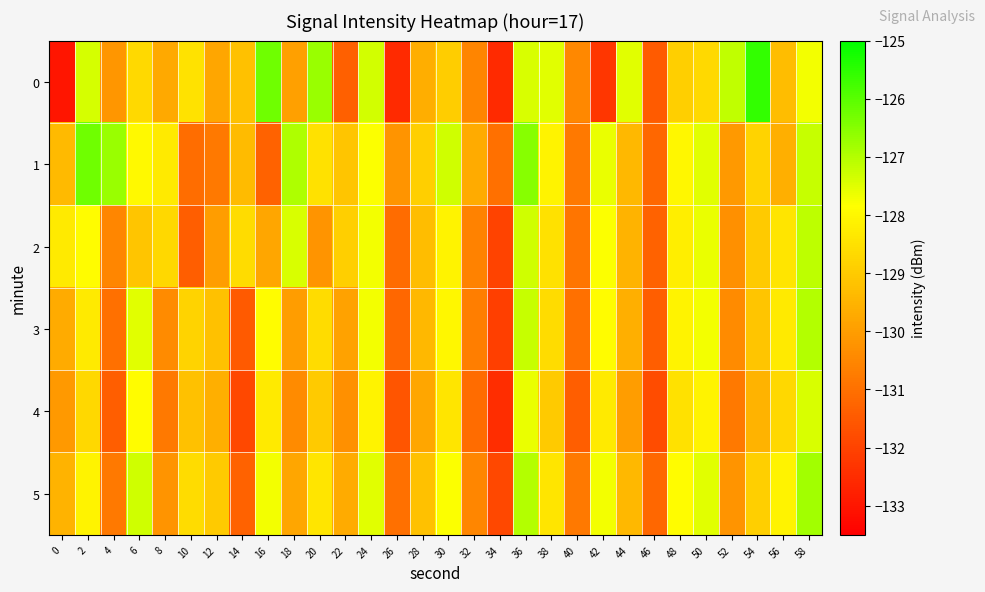

Reading left to right, transcribe all the data shown in this chart.

0: 0=-133.0	2=-127.4	4=-130.2	6=-128.7	8=-129.7	10=-128.5	12=-129.8	14=-129.2	16=-126.2	18=-129.9	20=-126.7	22=-131.4	24=-127.3	26=-132.6	28=-129.6	30=-128.9	32=-130.5	34=-132.6	36=-127.4	38=-127.5	40=-130.5	42=-132.3	44=-127.5	46=-131.4	48=-128.9	50=-128.7	52=-127.1	54=-125.6	56=-129.3	58=-127.7
1: 0=-129.4	2=-126.2	4=-126.7	6=-128.0	8=-128.3	10=-131.1	12=-130.8	14=-129.3	16=-131.3	18=-126.9	20=-128.5	22=-129.1	24=-127.8	26=-130.2	28=-128.9	30=-127.3	32=-129.7	34=-131.0	36=-126.5	38=-128.1	40=-130.8	42=-127.6	44=-129.4	46=-131.2	48=-128.0	50=-127.5	52=-130.1	54=-128.8	56=-129.6	58=-127.2
2: 0=-128.3	2=-127.9	4=-130.5	6=-129.1	8=-128.7	10=-131.4	12=-130.0	14=-128.6	16=-129.8	18=-127.4	20=-130.2	22=-128.9	24=-127.7	26=-131.1	28=-129.3	30=-128.1	32=-130.6	34=-132.0	36=-127.3	38=-128.5	40=-130.9	42=-127.8	44=-129.5	46=-131.3	48=-128.2	50=-127.6	52=-130.3	54=-129.0	56=-128.4	58=-127.1
3: 0=-129.7	2=-128.3	4=-131.0	6=-127.5	8=-130.4	10=-128.8	12=-129.2	14=-131.5	16=-127.9	18=-130.0	20=-128.6	22=-129.9	24=-127.7	26=-131.2	28=-129.4	30=-128.0	32=-130.7	34=-132.1	36=-127.2	38=-128.6	40=-131.0	42=-127.9	44=-129.6	46=-131.4	48=-128.1	50=-127.7	52=-130.4	54=-129.1	56=-128.3	58=-127.0
4: 0=-130.1	2=-128.7	4=-131.4	6=-127.9	8=-130.8	10=-129.2	12=-129.6	14=-131.9	16=-128.3	18=-130.4	20=-129.0	22=-130.3	24=-128.1	26=-131.6	28=-129.8	30=-128.4	32=-131.1	34=-132.5	36=-127.6	38=-129.0	40=-131.4	42=-128.3	44=-130.0	46=-131.8	48=-128.5	50=-128.1	52=-130.8	54=-129.5	56=-128.7	58=-127.4
5: 0=-129.5	2=-128.1	4=-130.8	6=-127.3	8=-130.2	10=-128.6	12=-129.0	14=-131.3	16=-127.7	18=-129.8	20=-128.4	22=-129.7	24=-127.5	26=-131.0	28=-129.2	30=-127.8	32=-130.5	34=-131.9	36=-127.0	38=-128.4	40=-130.8	42=-127.7	44=-129.4	46=-131.2	48=-127.9	50=-127.5	52=-130.2	54=-128.9	56=-128.1	58=-126.8